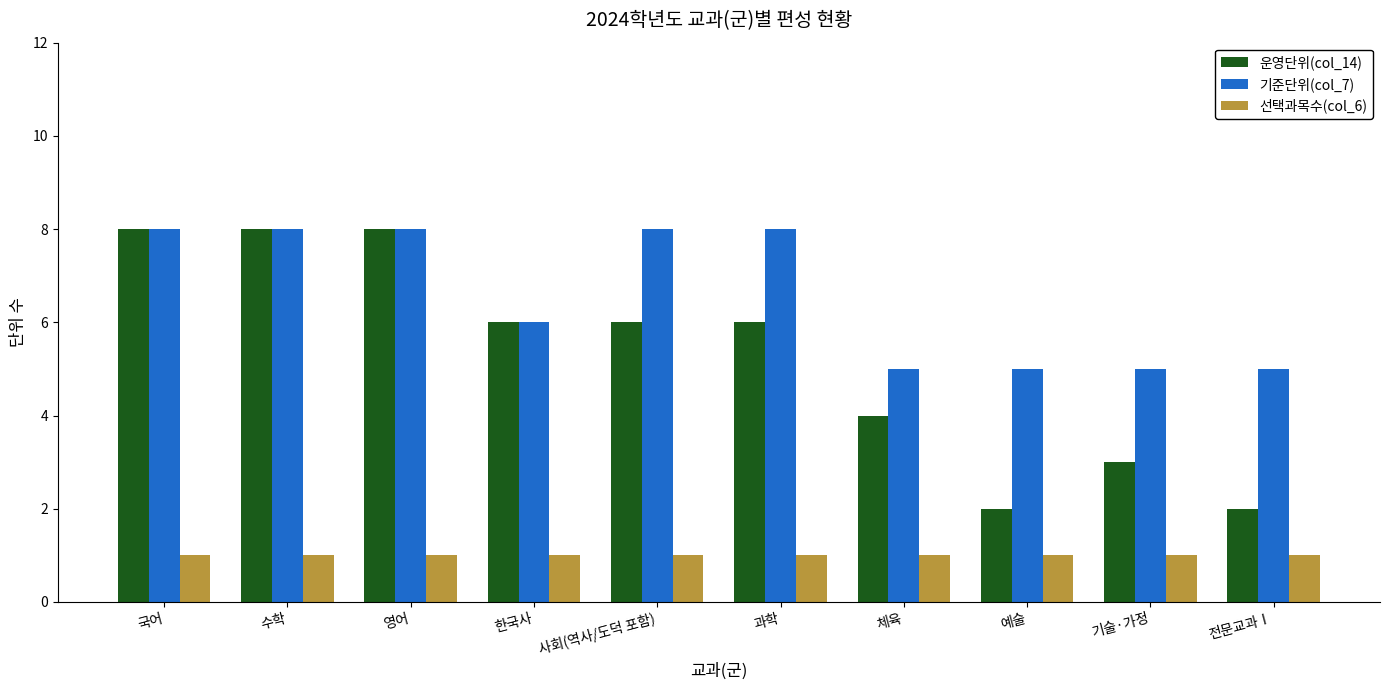

Rank the series at 체육 from highest to lowest value.

기준단위(col_7), 운영단위(col_14), 선택과목수(col_6)